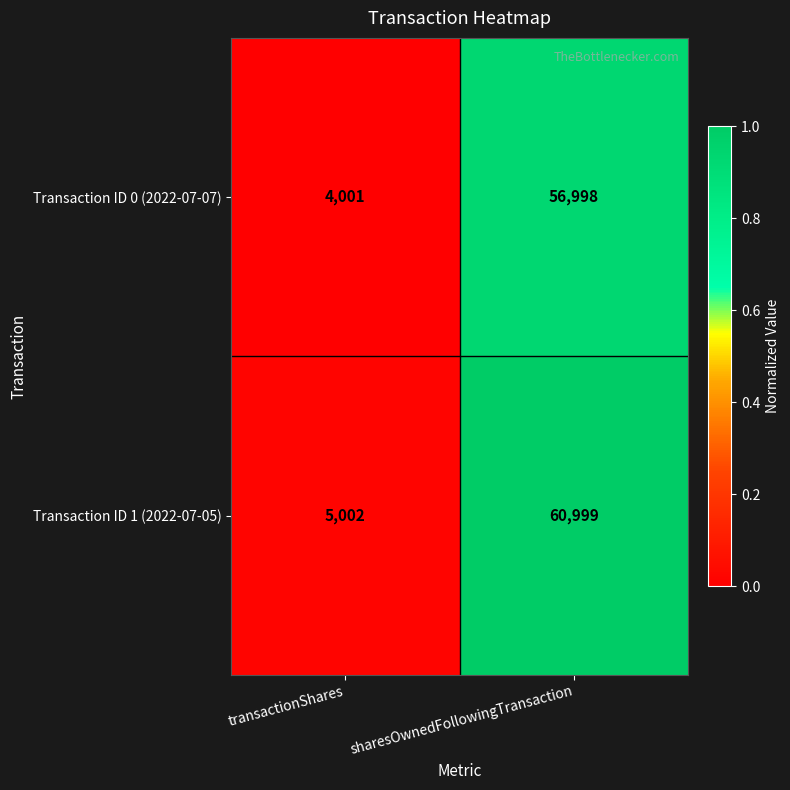

How many data points in Transaction ID 0 (2022-07-07) are less than 56998?

1